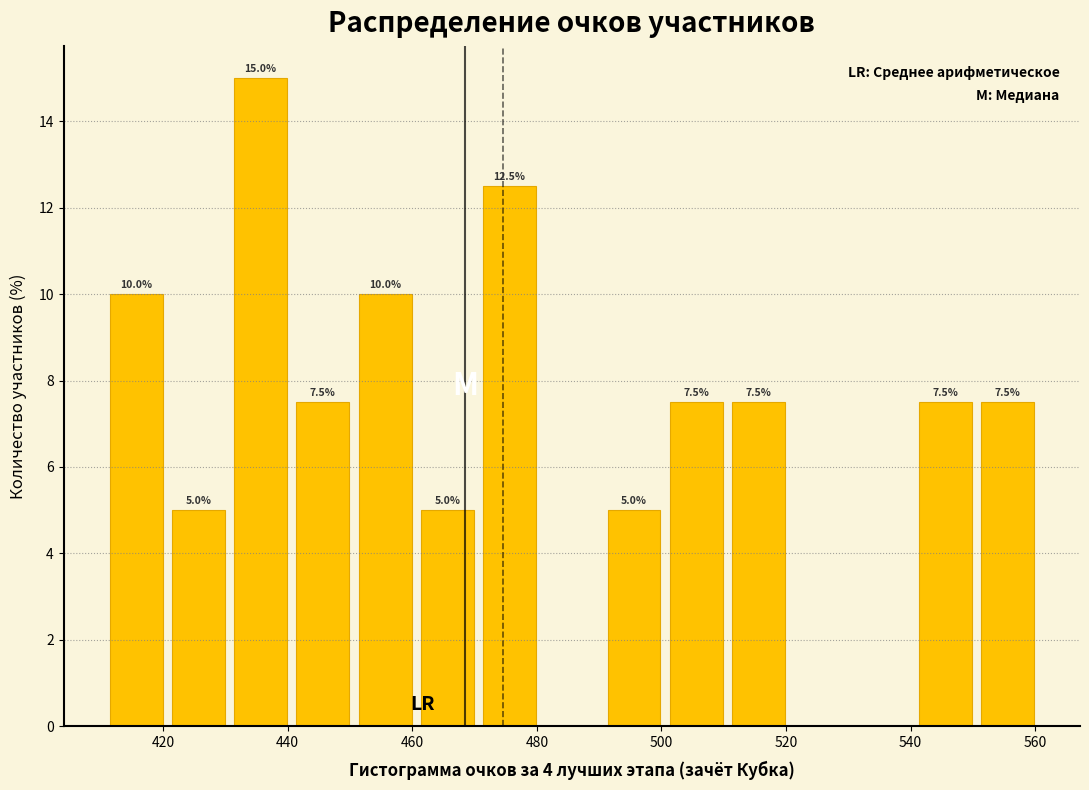

Over which range of the x-axis is the bar tallest?

432 to 442